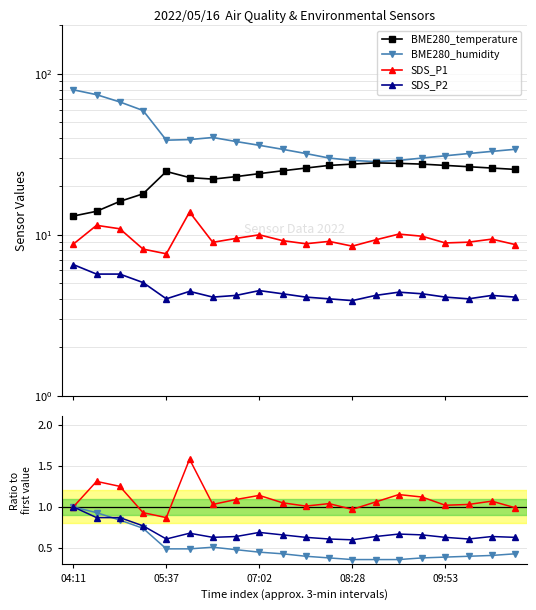

Reading right to left, what are all the values shown in this chart?

BME280_temperature: 25.5	26.0	26.5	27.0	27.5	27.8	28.0	27.5	27.0	26.0	25.0	24.0	23.0	22.2	22.7	24.8	18.0	16.1	14.0	13.1
BME280_humidity: 34.0	33.0	32.0	31.0	30.0	29.0	28.5	29.0	30.0	32.0	34.0	36.0	38.0	40.3	39.1	38.7	59.2	67.0	74.3	79.7
SDS_P1: 8.7	9.4	9.0	8.9	9.8	10.1	9.3	8.5	9.1	8.8	9.2	10.0	9.5	9.0	13.8	7.6	8.2	10.9	11.4	8.8
SDS_P2: 4.1	4.2	4.0	4.1	4.3	4.4	4.2	3.9	4.0	4.1	4.3	4.5	4.2	4.1	4.5	4.0	5.0	5.7	5.7	6.5